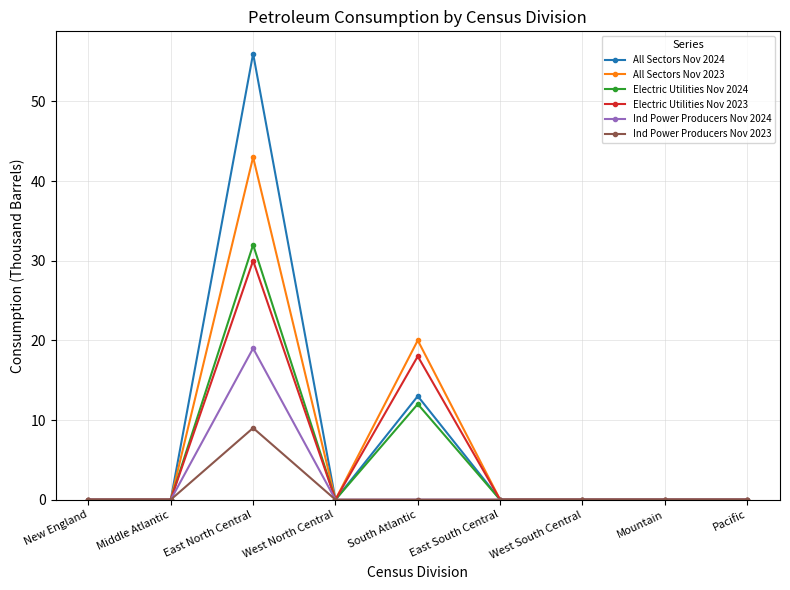

The value of Ind Power Producers Nov 2024 at Mountain is -7. True or false?

False